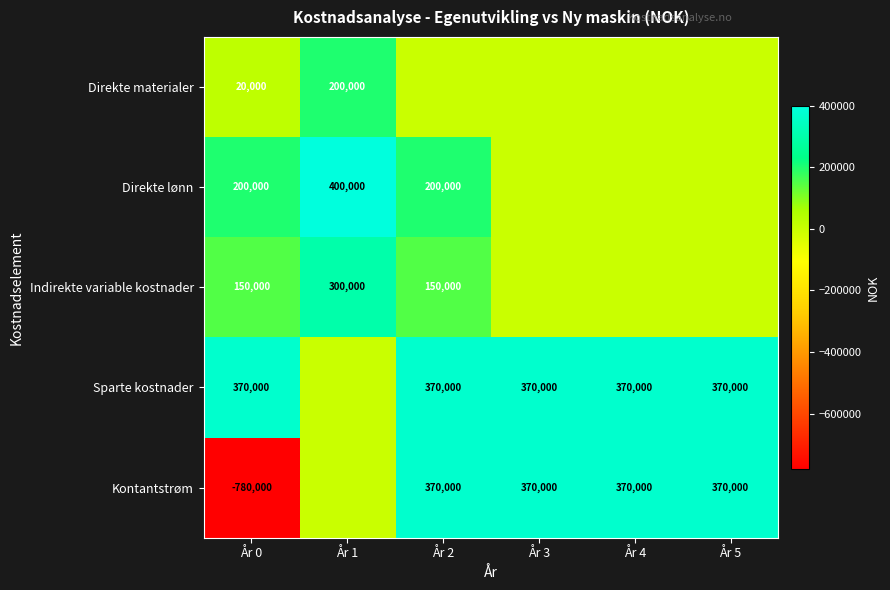

Count the number of data series in this chart.

5